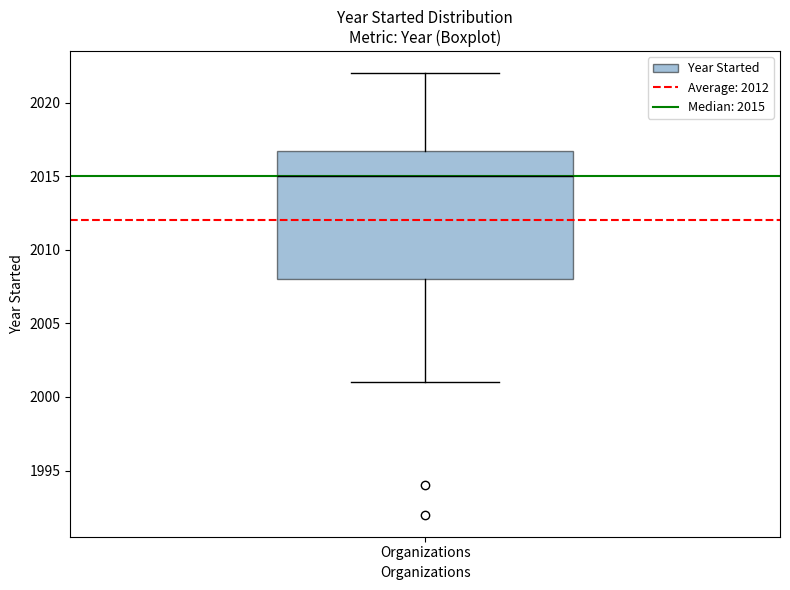

Read this box plot against the y-axis: the position of the median line, the range covered by the box, and the ends of both whiskers. The values are not printed on the chart, so give them approximately, as read against the axis.

median 2015, box 2008 to 2017, whiskers 2001 to 2022